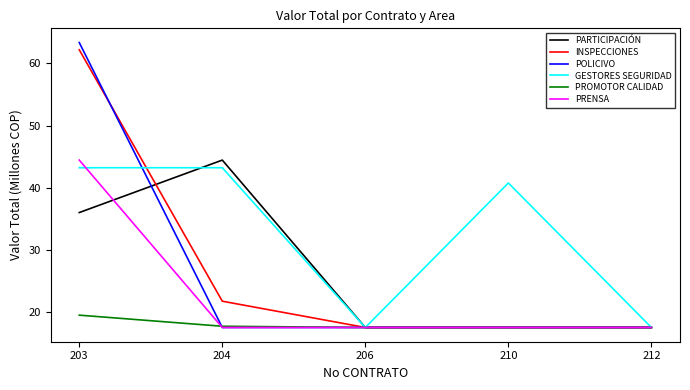

What is the maximum value for PRENSA?

44.5